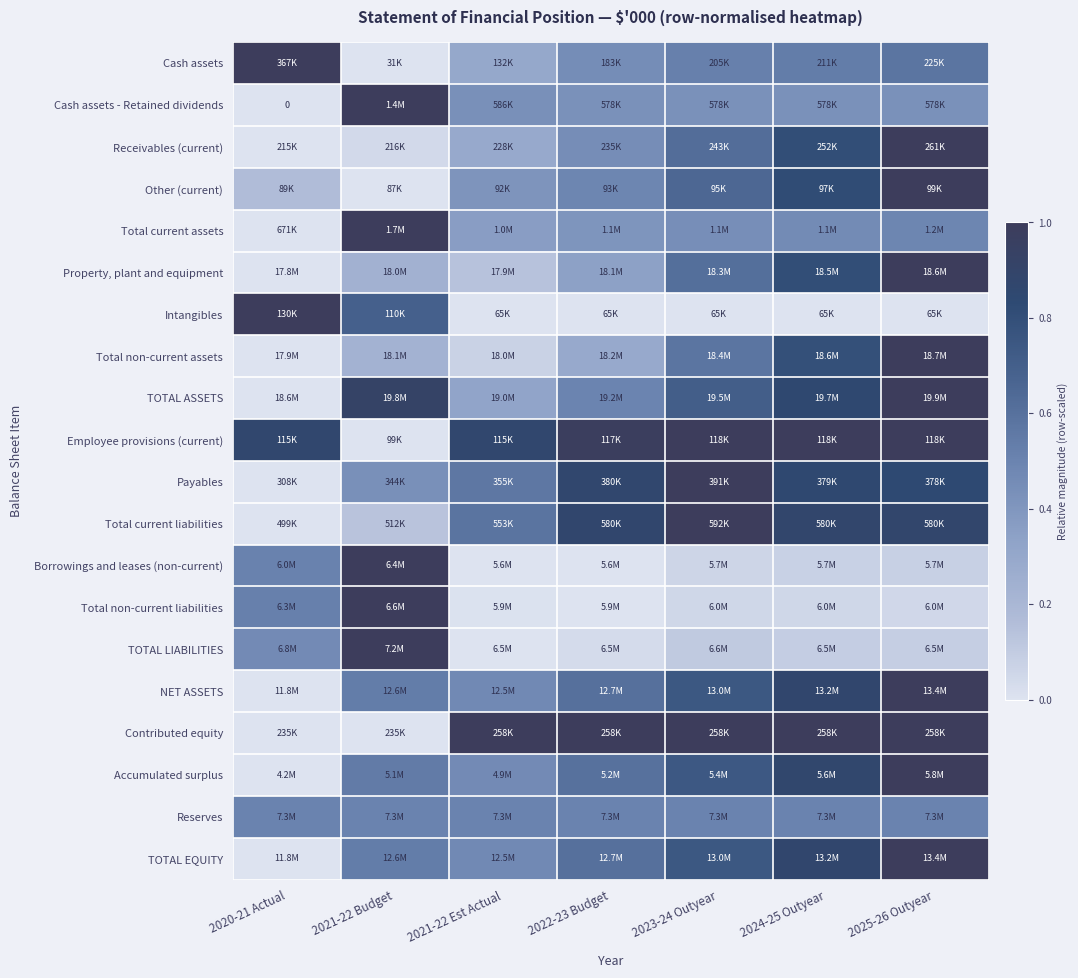

The Borrowings and leases (non-current) series shows 0.0 at 2021-22 Est Actual. True or false?

True